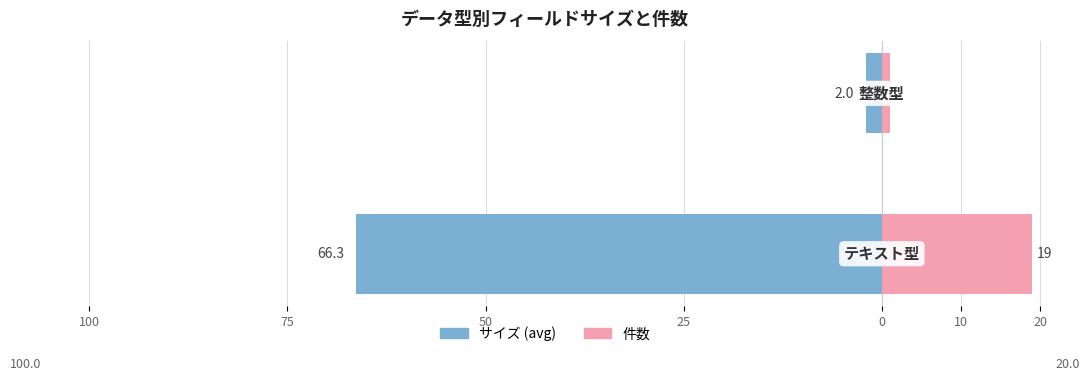

What are all the series names shown in the legend?

サイズ (avg), 件数